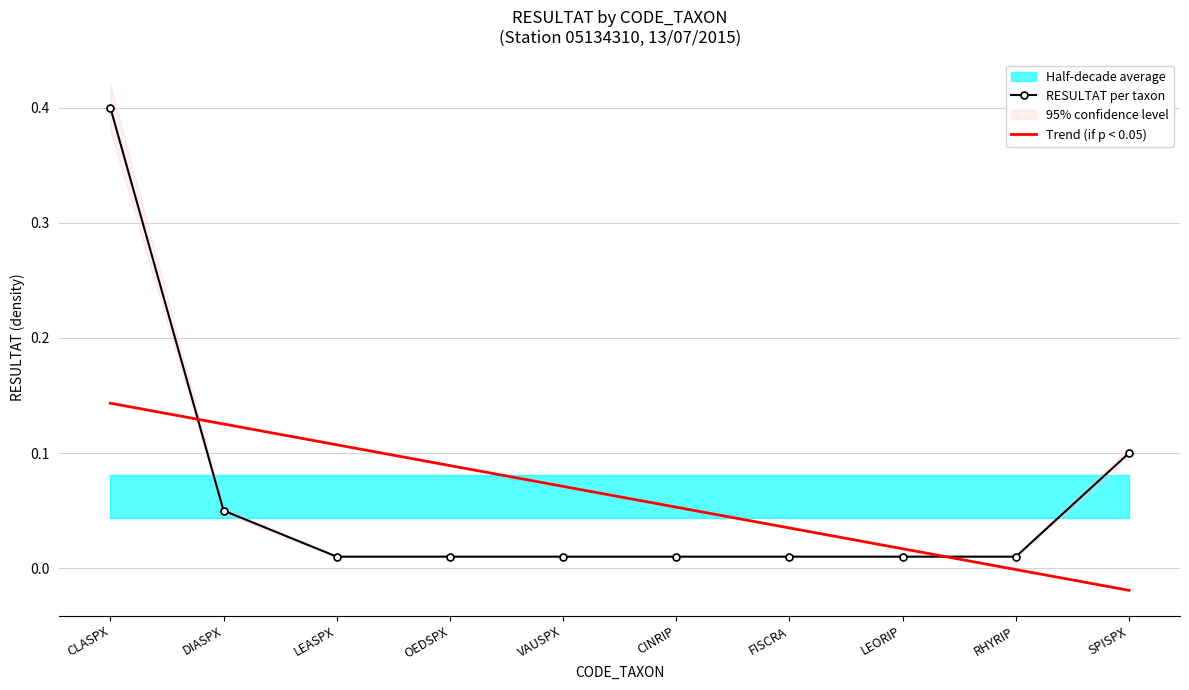

What is the difference between the maximum and minimum values in the Trend (if p < 0.05) series?

0.2